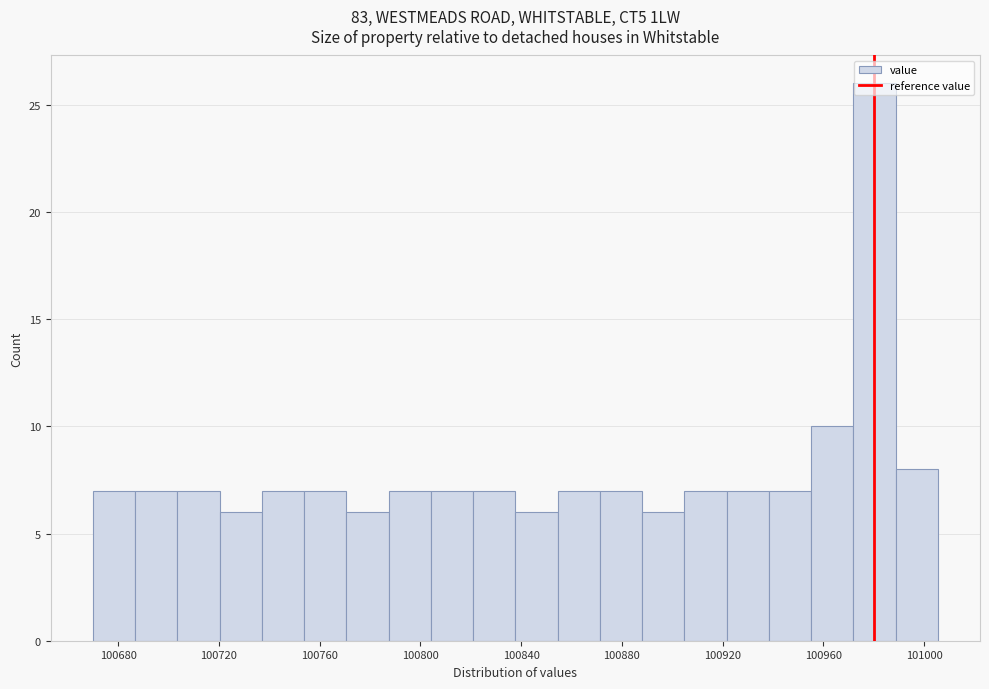

Around what value on the x-axis is the tallest bar? Give the approximate position of its centre, as read against the axis.

100980